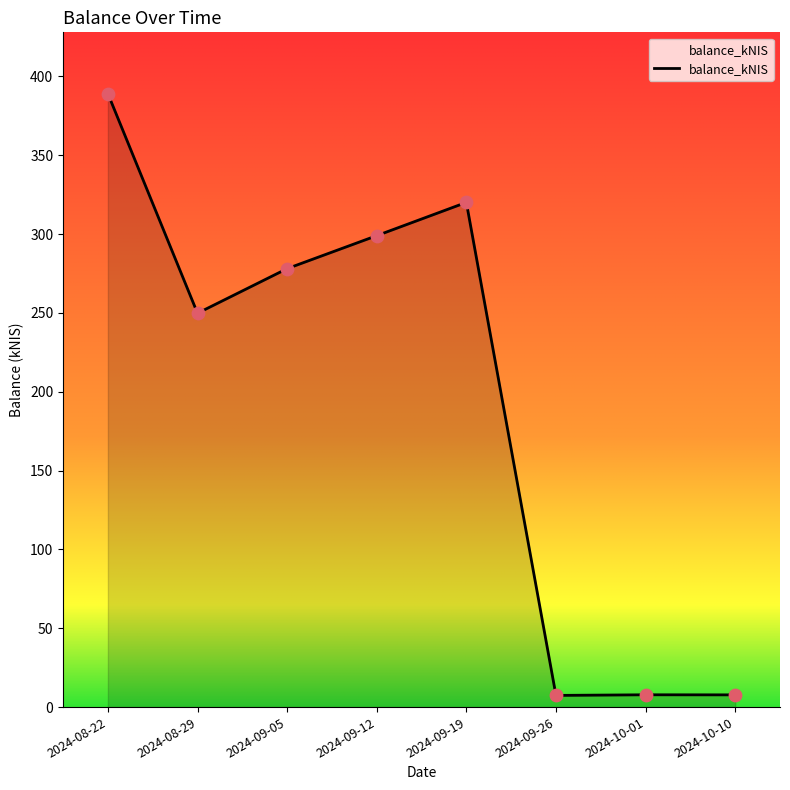

What is the change in value from 2024-08-29 to 2024-09-12?

+49.2